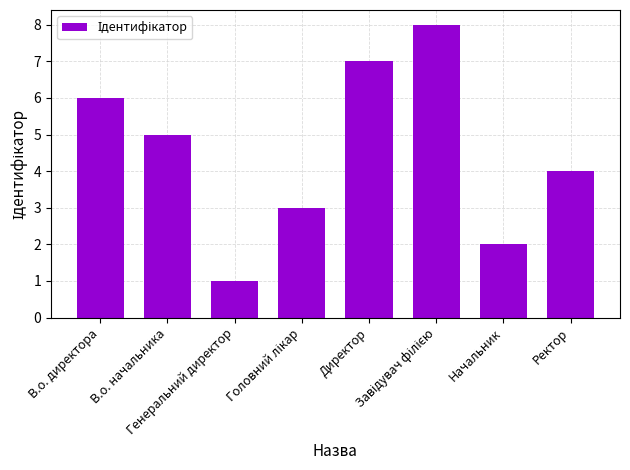

Where is the data nearest to the value 4?

Ректор